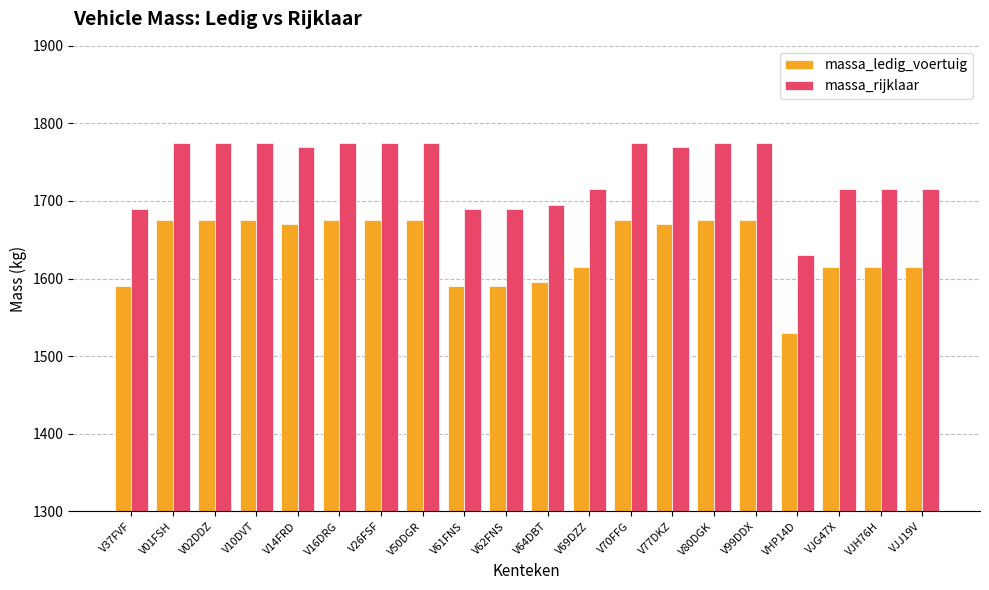

What is the difference between the highest and lowest values at V10DVT?

100